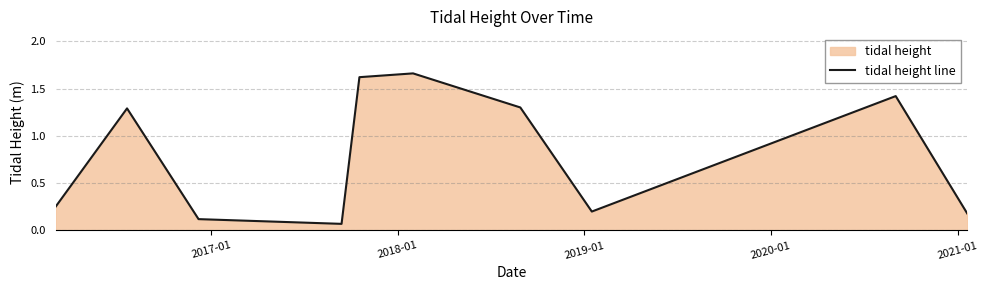

How many data points are less than 1?

5